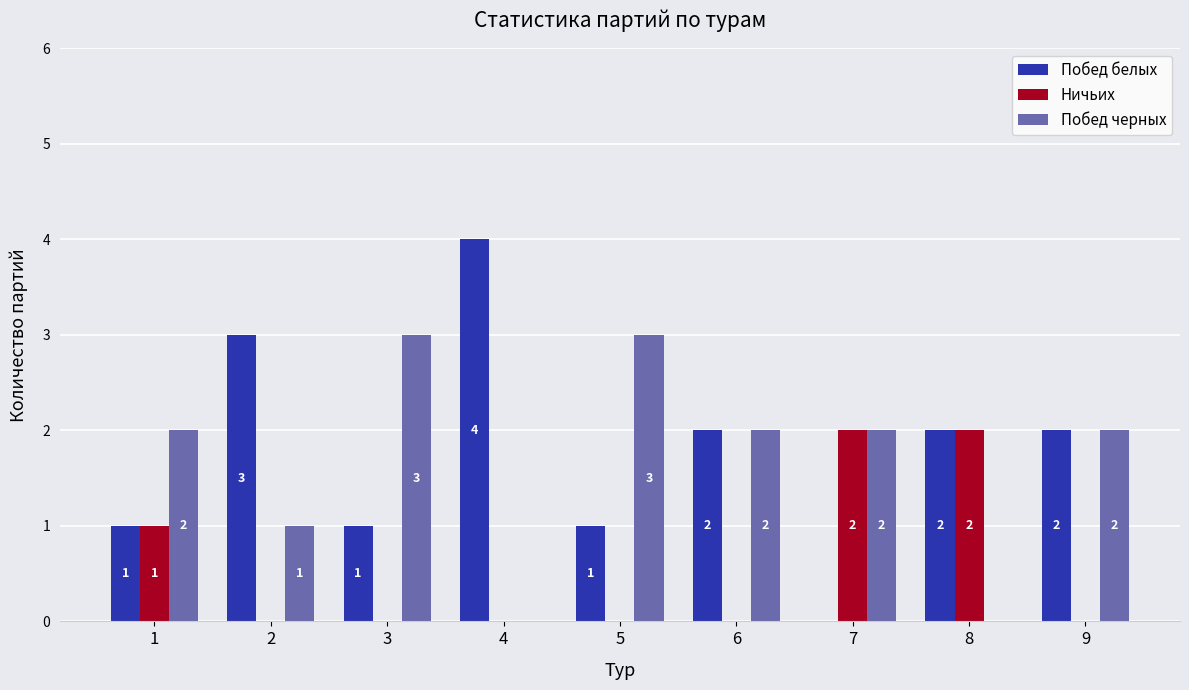

The Побед белых series shows 1 at 5. True or false?

True